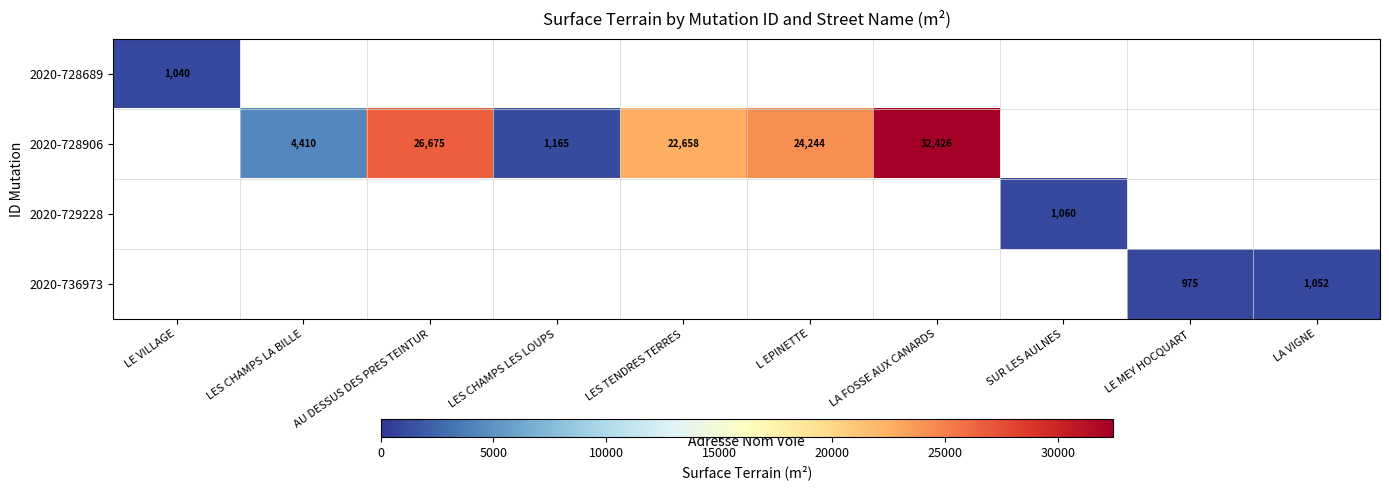

True or false: 2020-728906 has a value of 22658 at LES TENDRES TERRES.

True